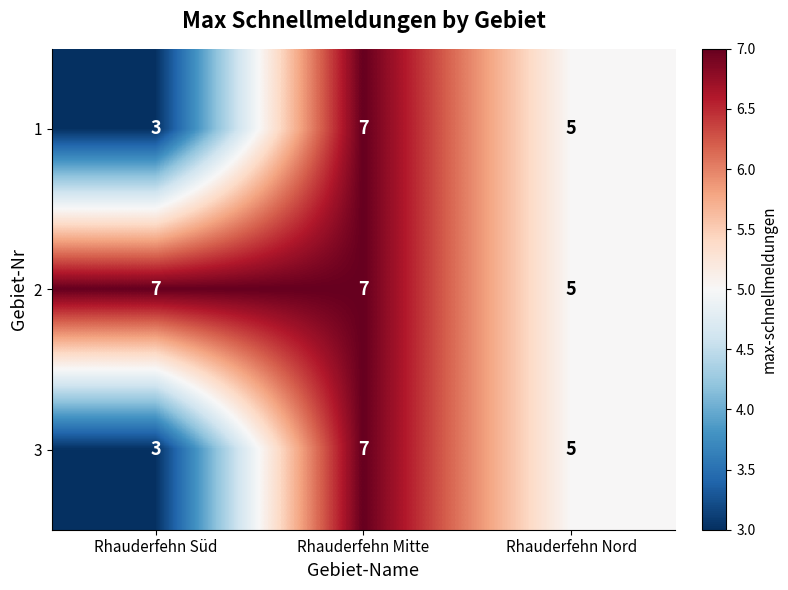

Which category has the lowest value across all series?

Rhauderfehn Süd